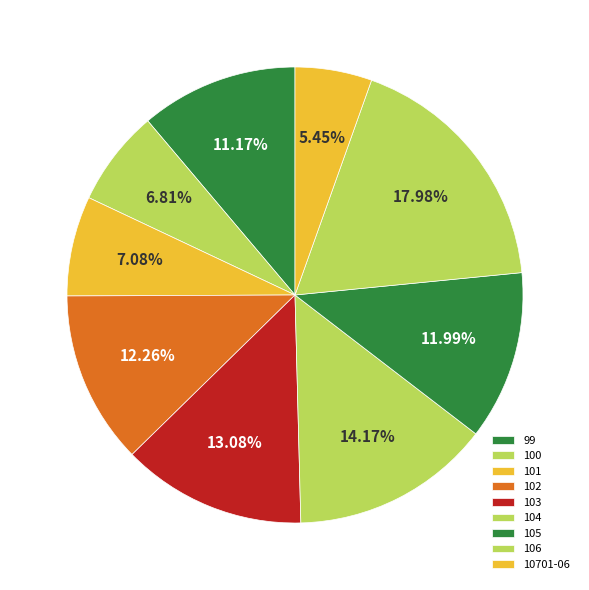

What is the ratio of the value at 100 to the value at 104?

0.5